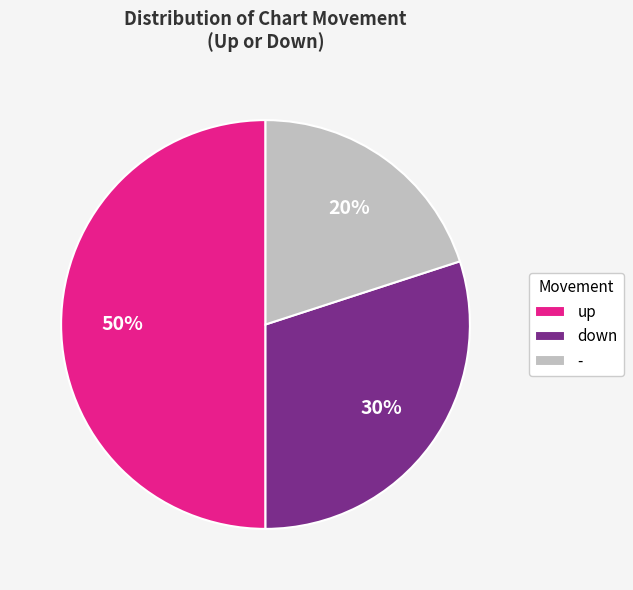

Do up and - together represent more than half of the pie?

Yes